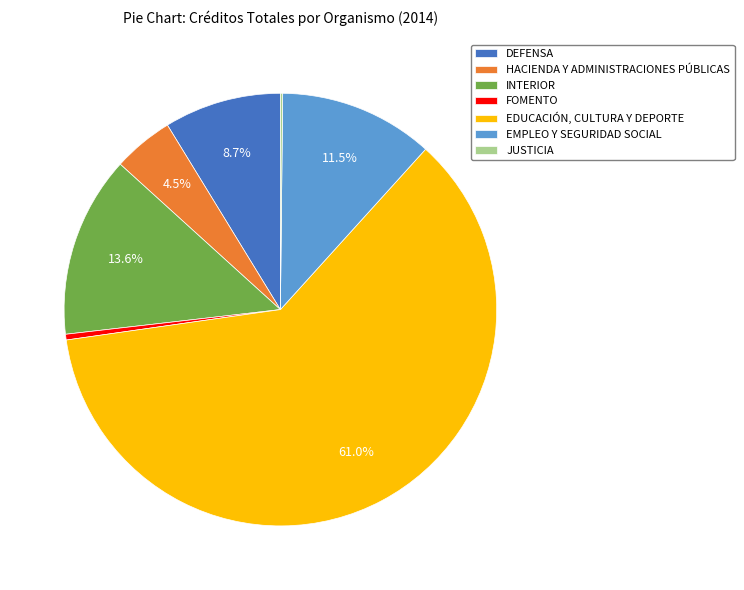

Is there any slice that represents more than half of the pie?

Yes